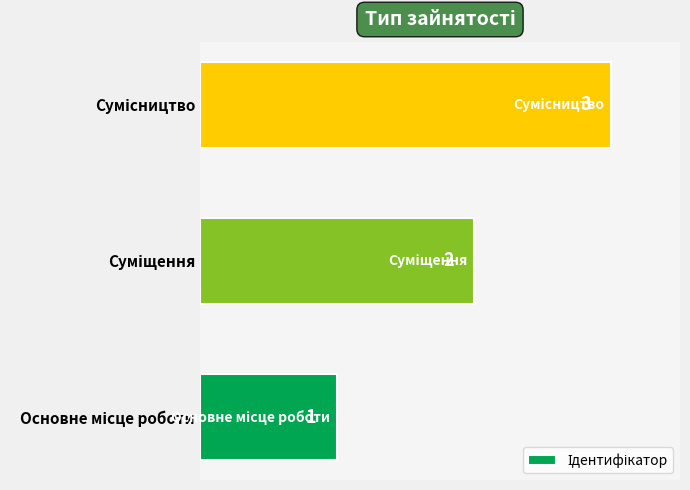

What is the sum of all values?

6